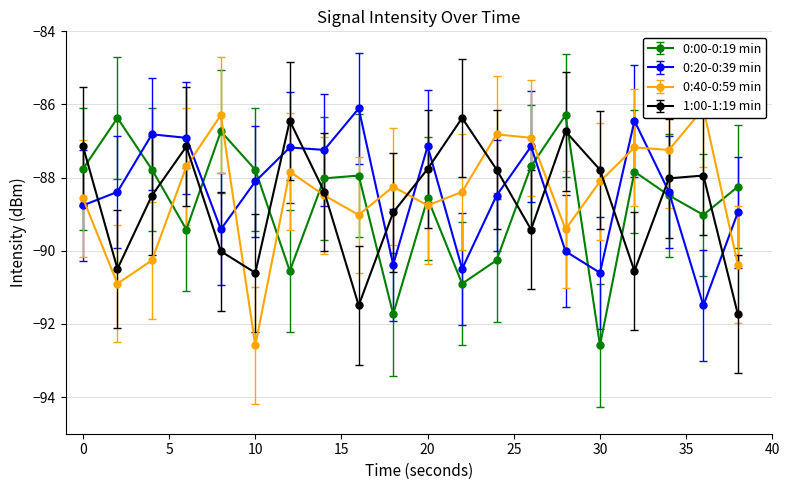

At 12, list the series in order from smallest to largest.

0:00-0:19 min, 0:40-0:59 min, 0:20-0:39 min, 1:00-1:19 min